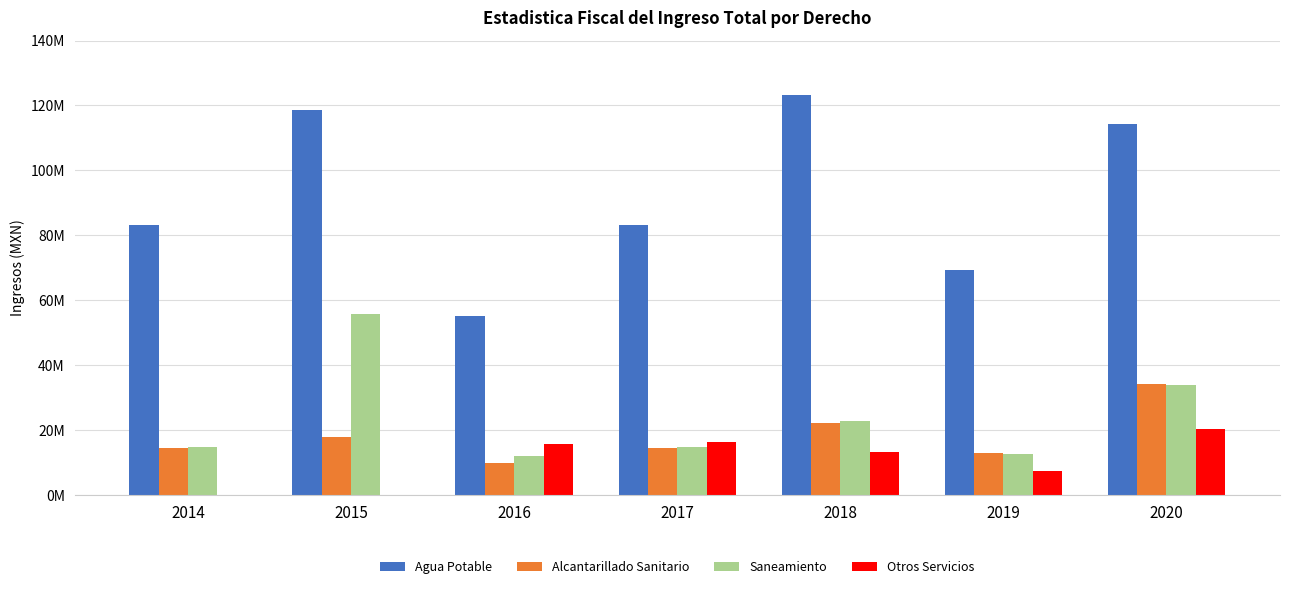

Reading right to left, transcribe all the data shown in this chart.

Agua Potable: 114419659.8	69315261.0	123168178.3	83248198.5	55168968.0	118676943.3	83248198.5
Alcantarillado Sanitario: 34322479.1	13085972.2	22175808.8	14592644.8	9874082.5	17930795.9	14592644.8
Saneamiento: 34075815.4	12750024.1	22892047.6	14693303.6	11976738.1	55820833.1	14693303.6
Otros Servicios: 20334888.9	7315149.5	13249905.6	16356386.3	15889801.2	0.0	0.0